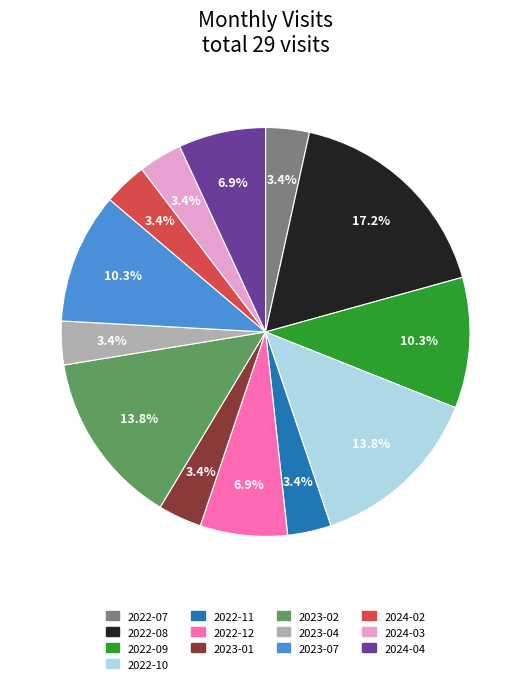

To the nearest percent, what percentage of the pie is 2023-04?

3%